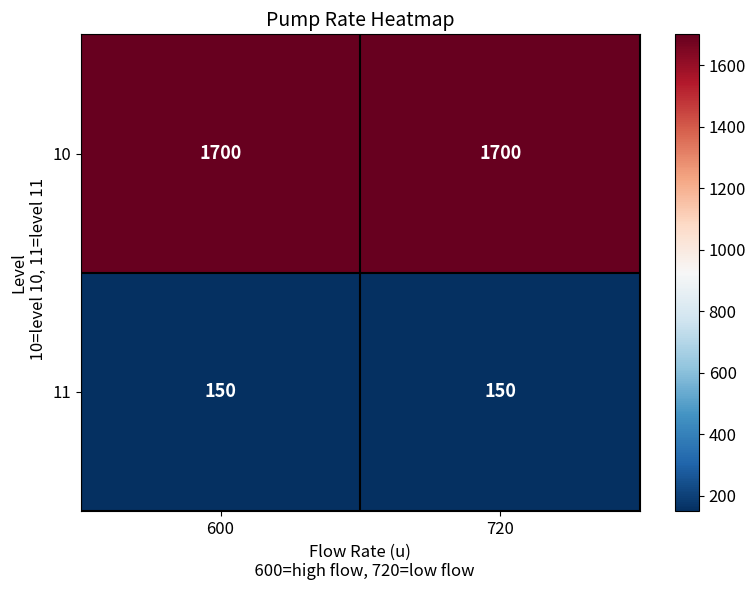

True or false: 11 has a value of 150 at 600.

True